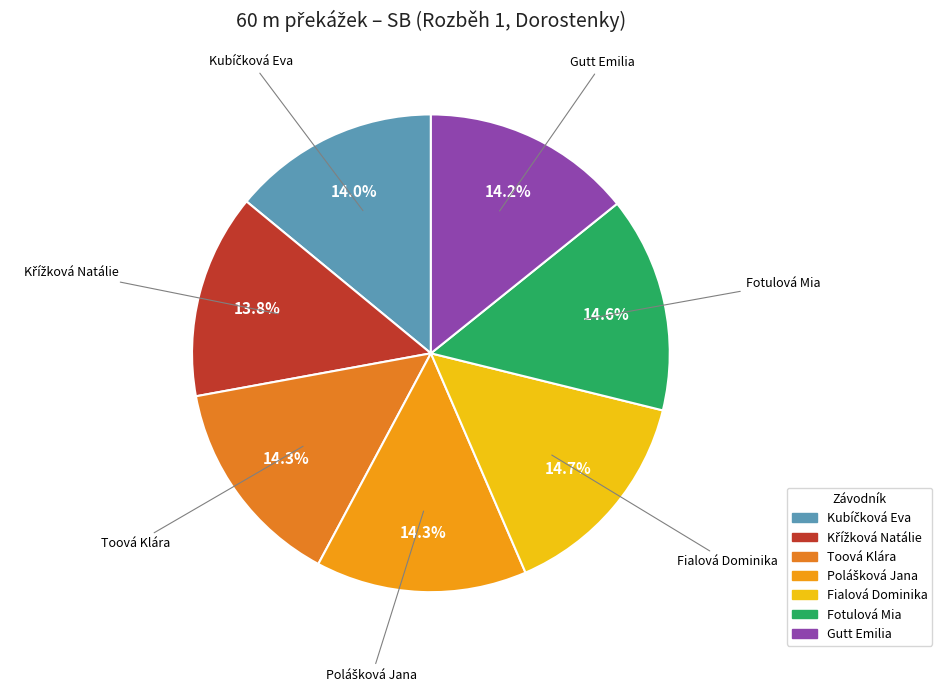

True or false: Gutt Emilia accounts for 14% of the total.

True